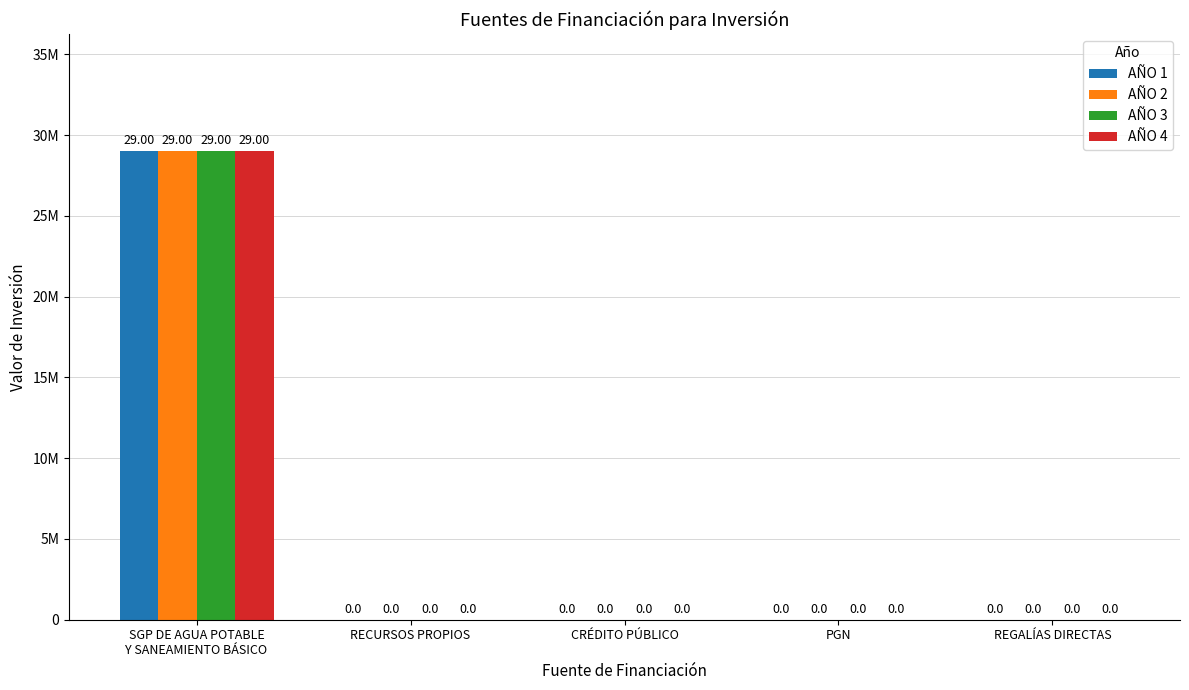

Which has a higher value, CRÉDITO PÚBLICO or SGP DE AGUA POTABLE
Y SANEAMIENTO BÁSICO?

SGP DE AGUA POTABLE
Y SANEAMIENTO BÁSICO